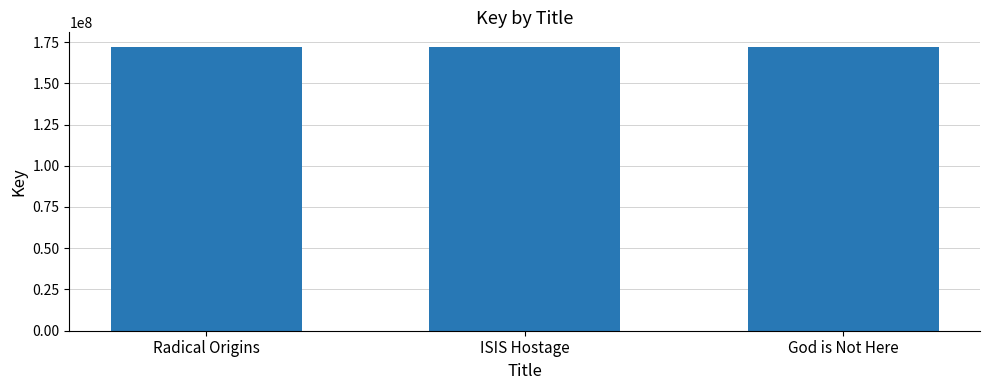

What is the value of the 1st bar from the left?

172268234